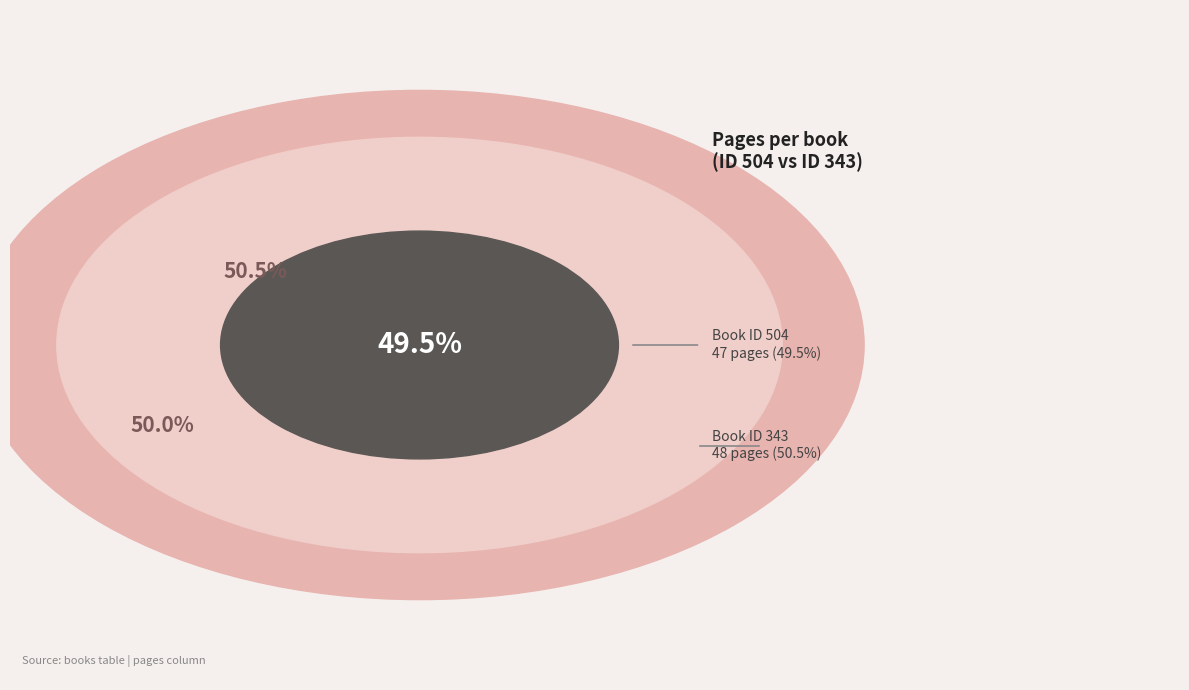

Count the number of slices in the pie.

2